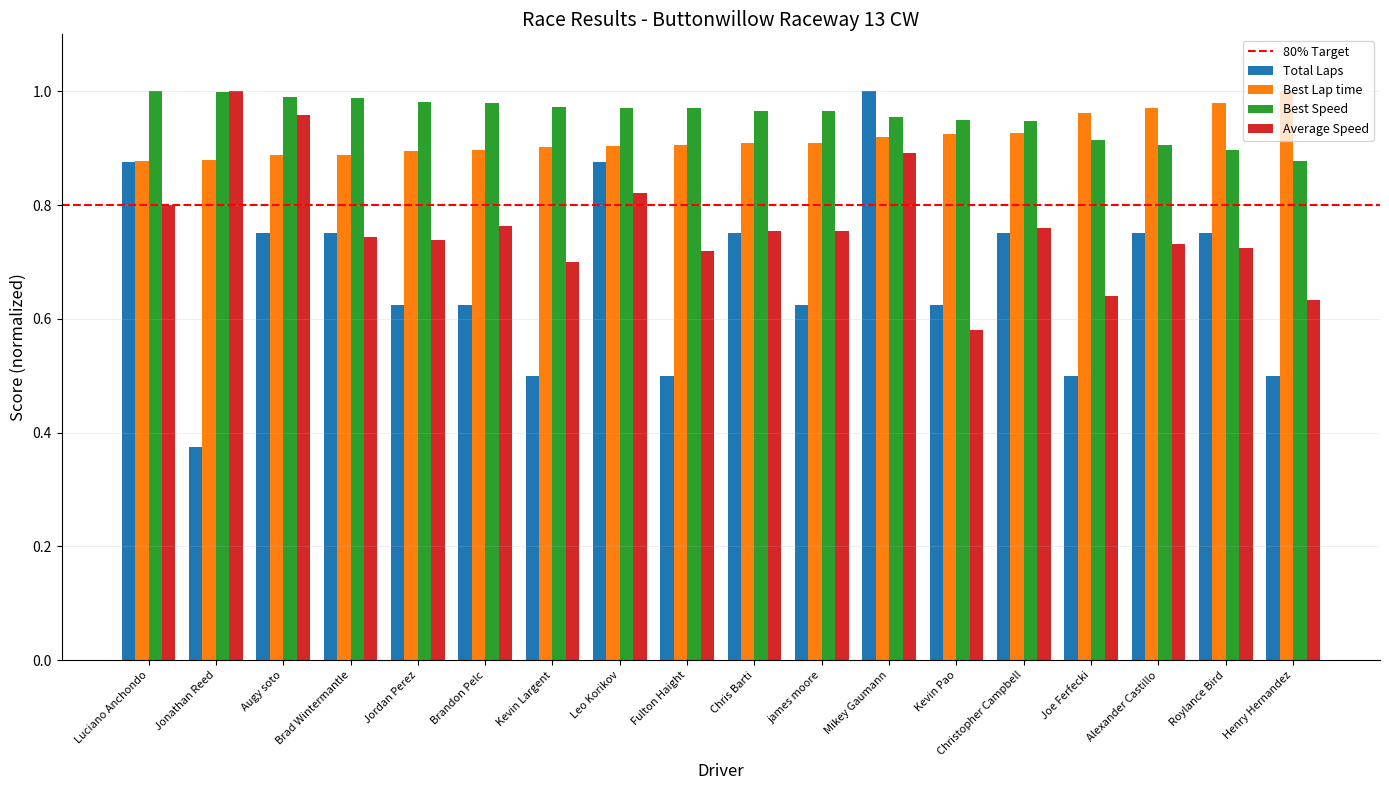

At which label is Average Speed closest to 0?

Kevin Pao